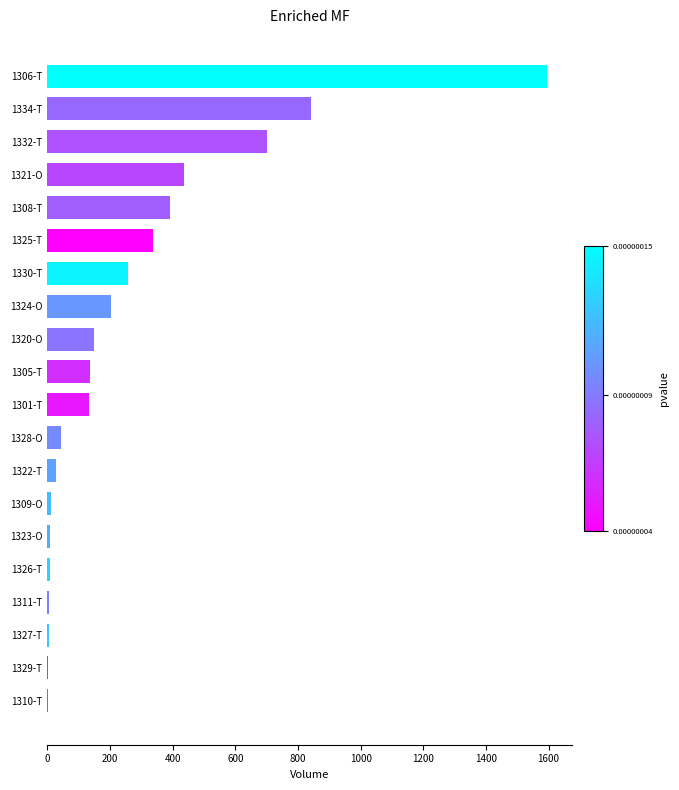

Is it true that the value at 1305-T is 135.0?

True